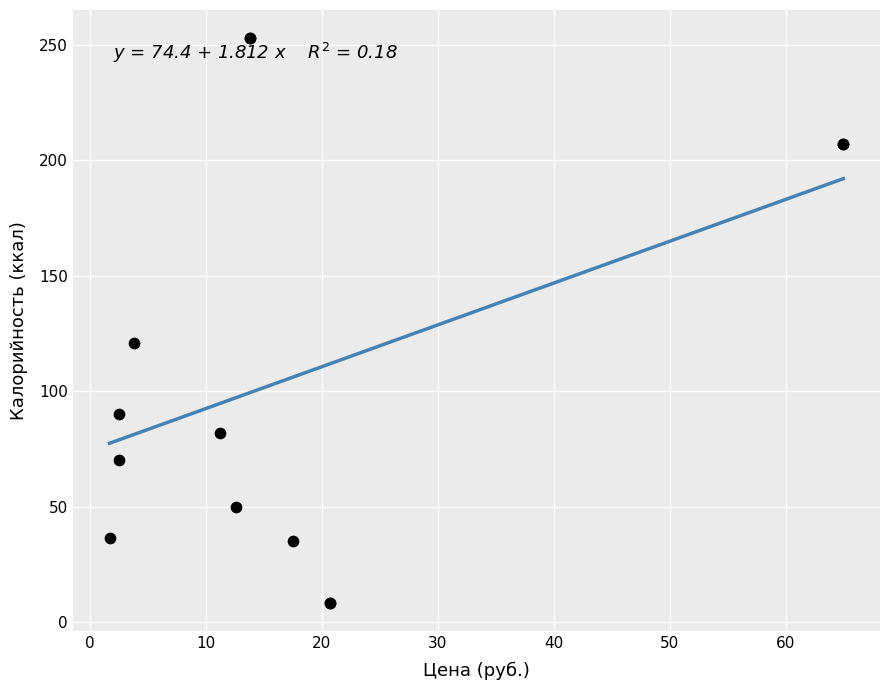

What Y value in the scatter plot is closest to 130?

120.7